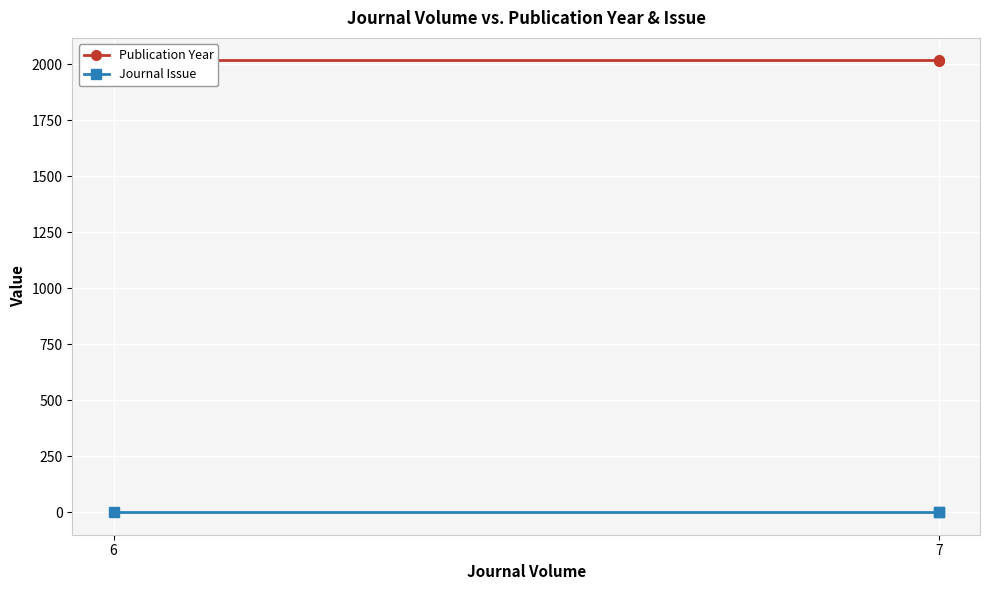

The value of Publication Year at 7 is 2016. True or false?

True